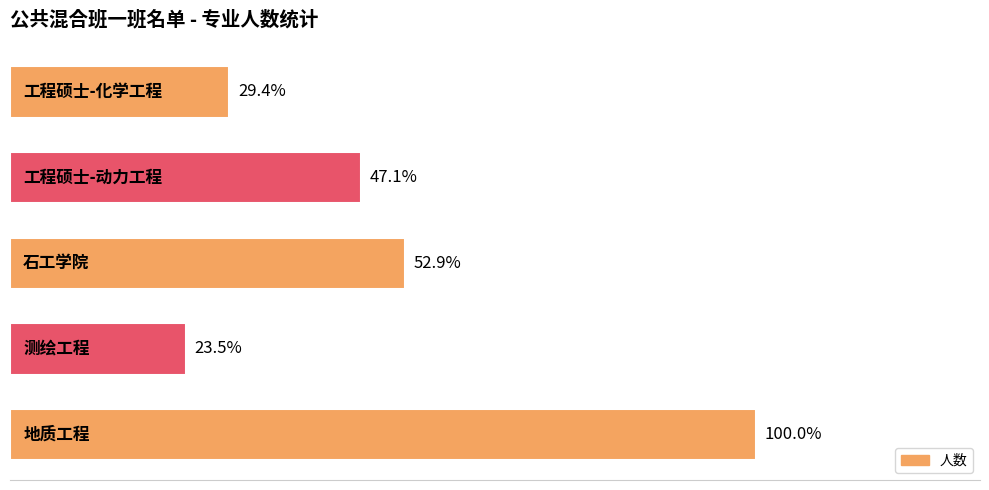

Are the bars horizontal?

Yes